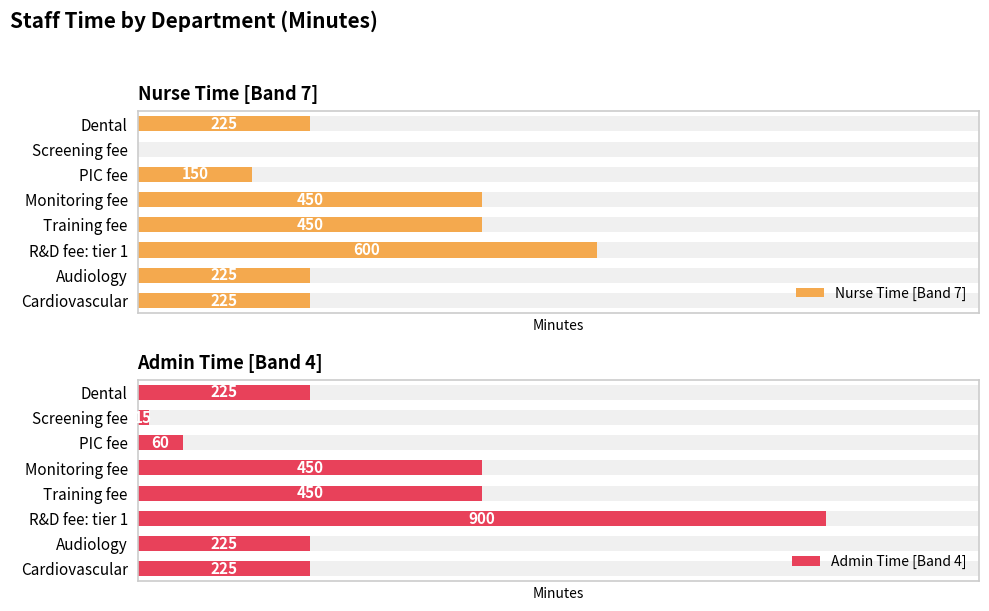

Which series has the largest total across all categories?

Admin Time [Band 4]